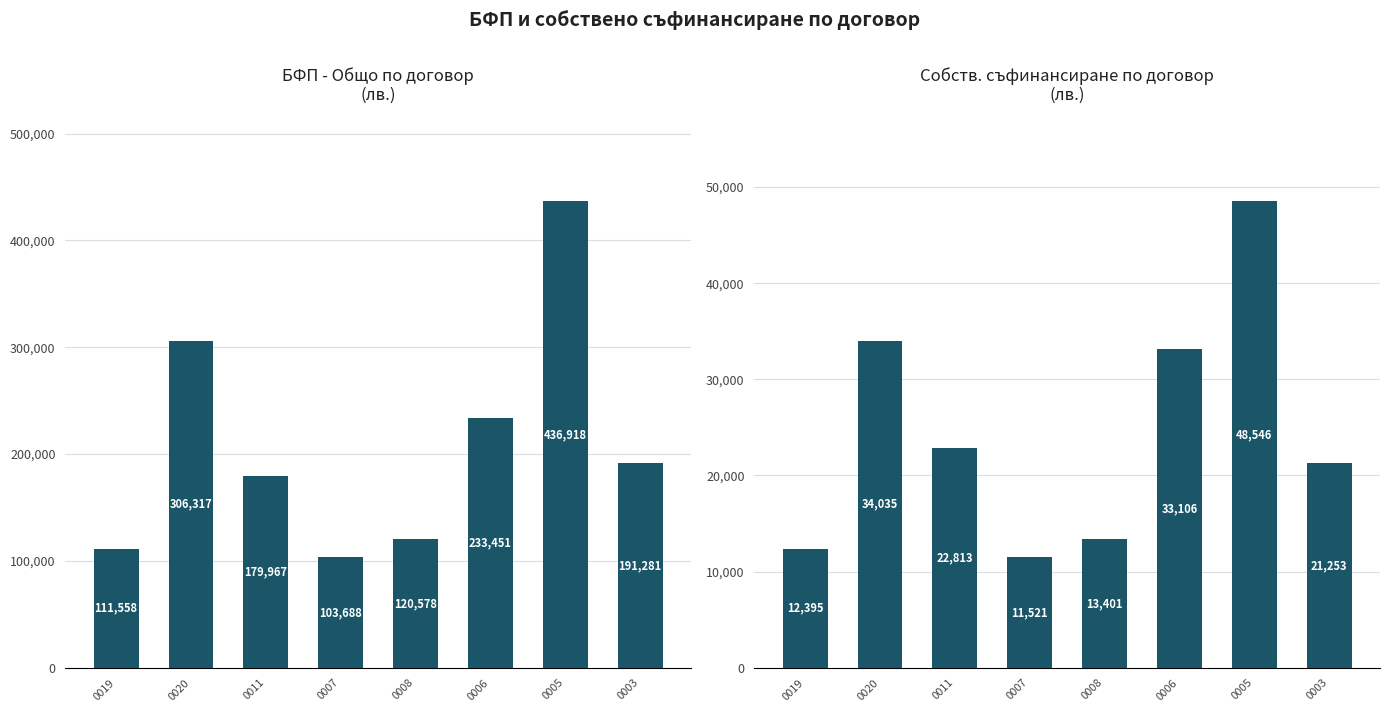

What is the minimum value shown in the chart?

11520.9